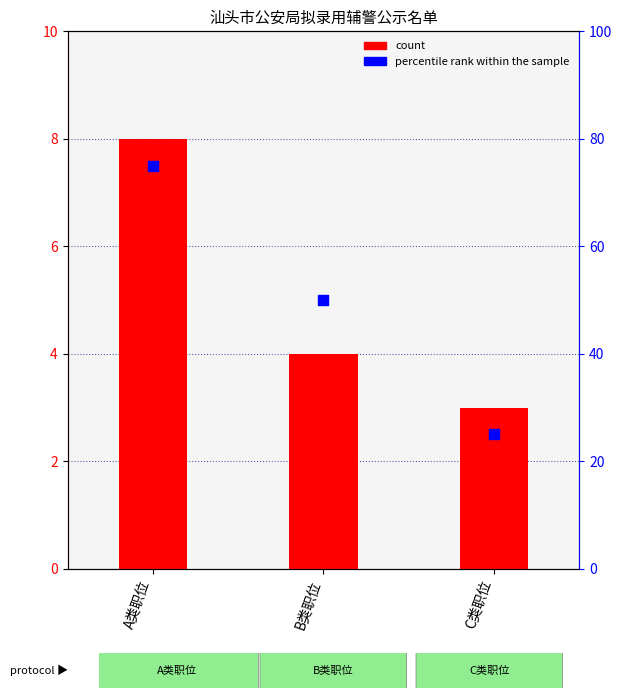

At which category is the sum across all series the highest?

A类职位